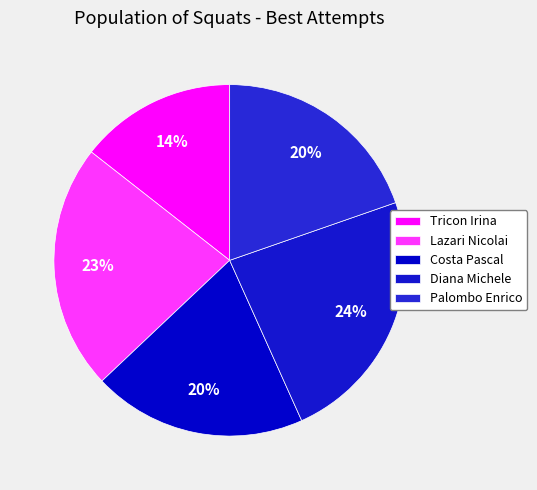

What percentage is the Tricon Irina slice, to the nearest percent?

14%